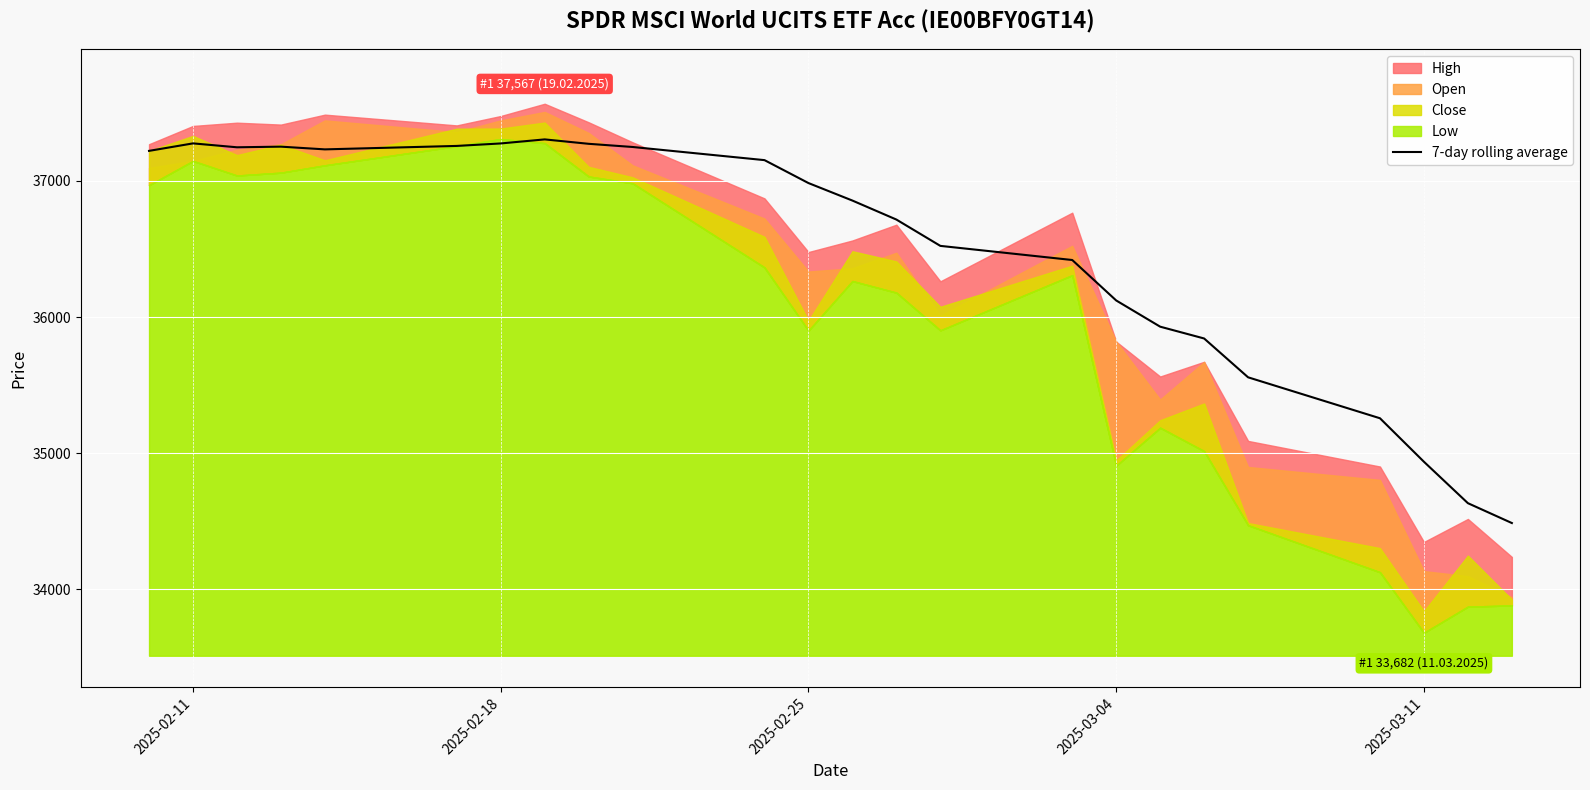

What is the maximum value for 7-day rolling average?

37305.3